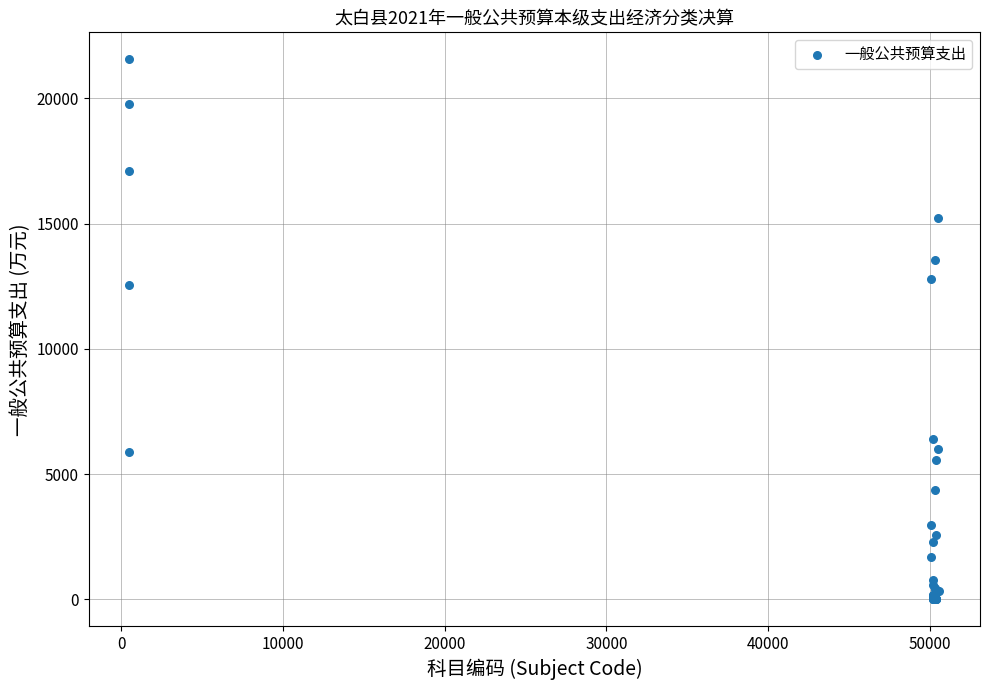

What Y value in the scatter plot is closest to 10780?

12544